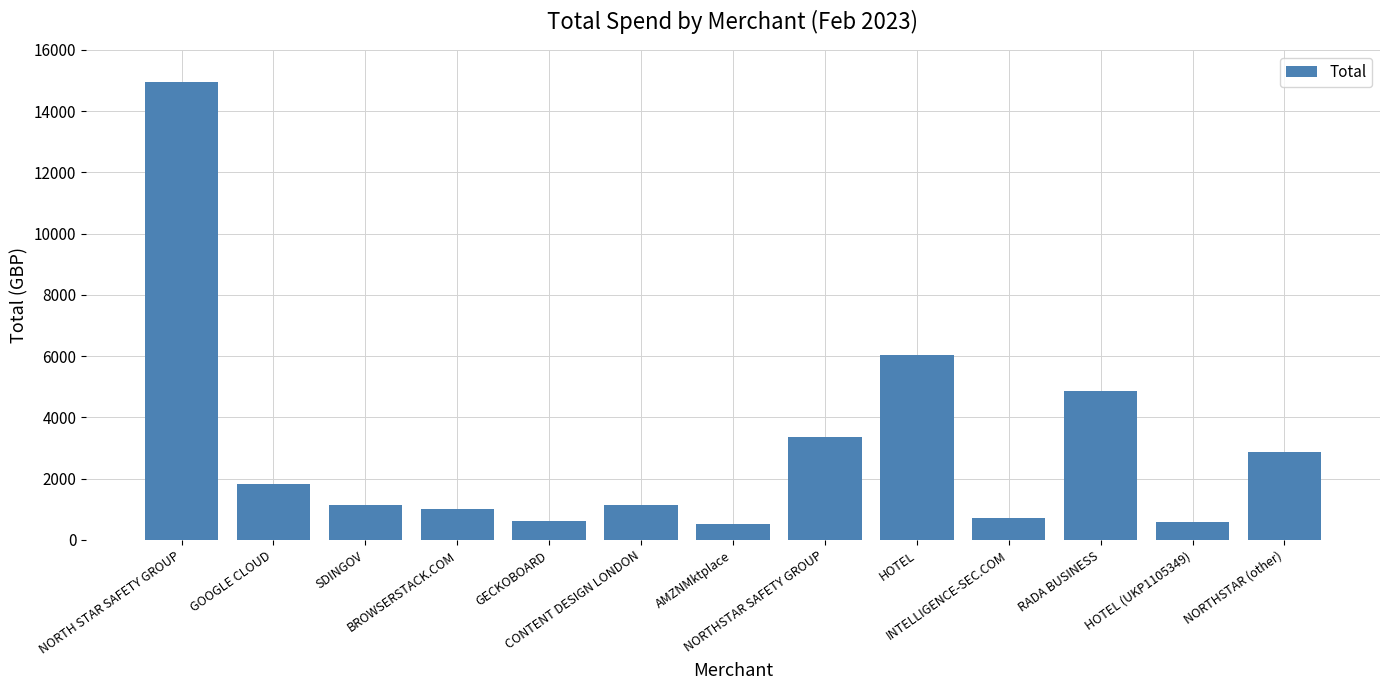

Does the chart contain stacked bars?

No